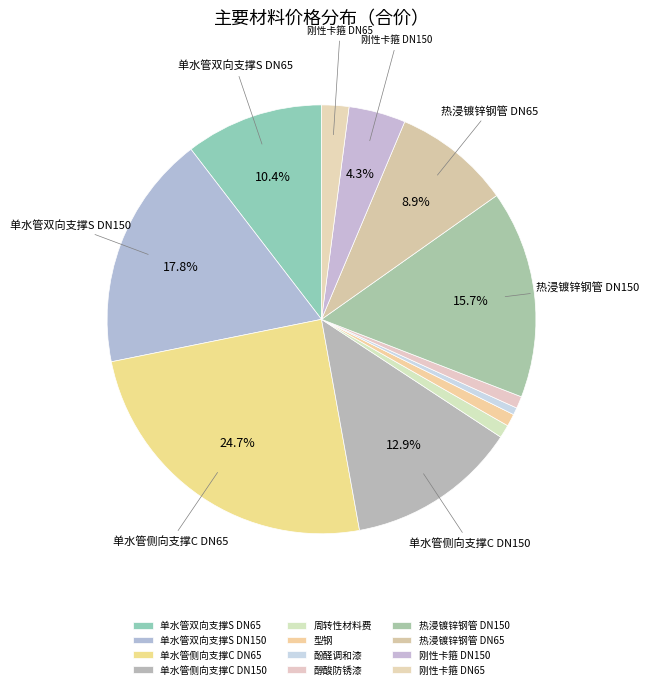

To the nearest percent, what percentage of the pie is 周转性材料费?

1%